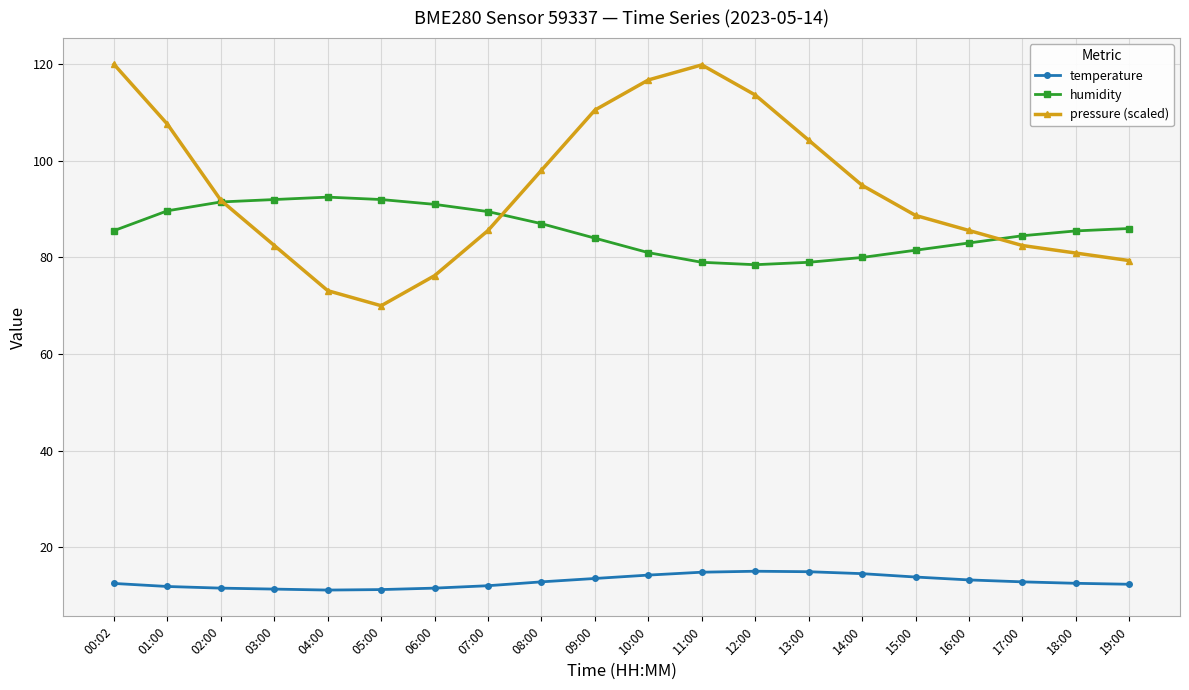

In humidity, how many points are higher than both neighbors (excluding endpoints)?

1